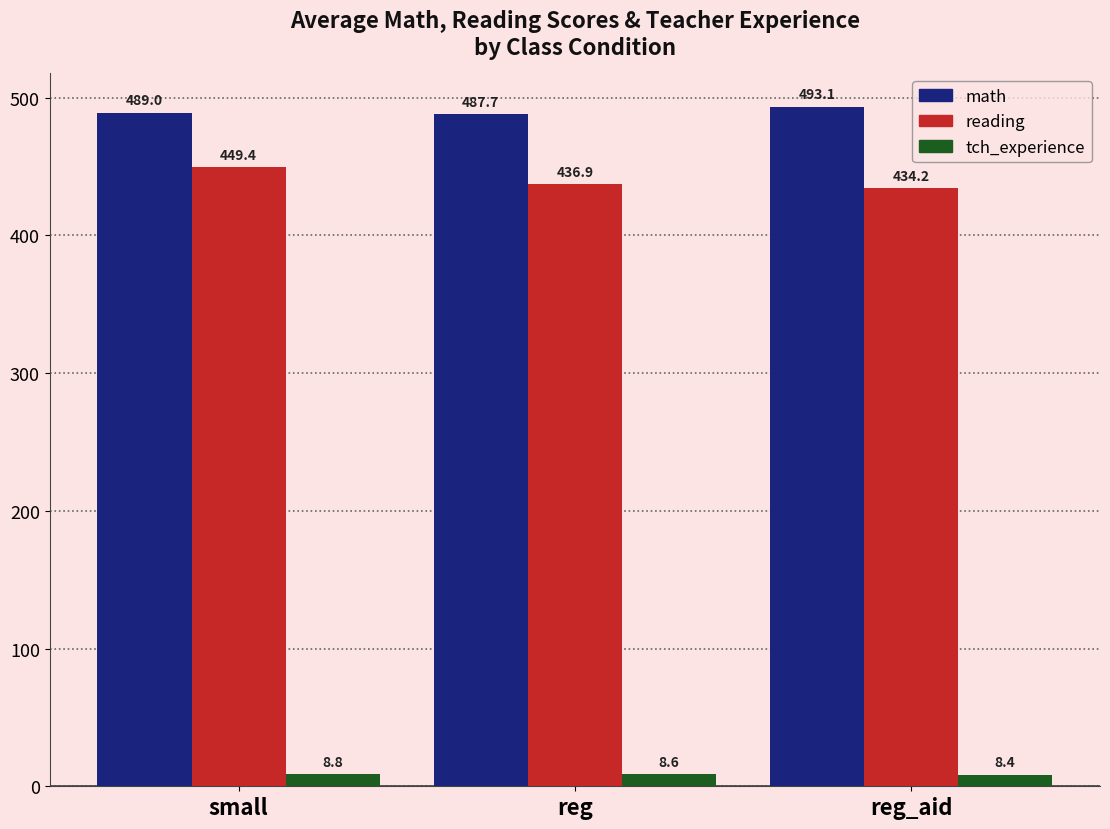

Rank the series by their maximum value, from lowest to highest.

tch_experience, reading, math